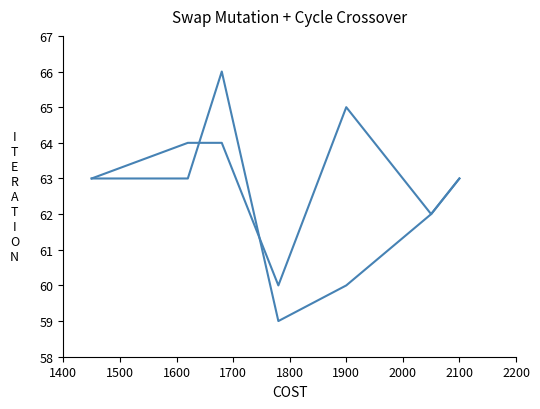

Count the number of categories in the chart.

7